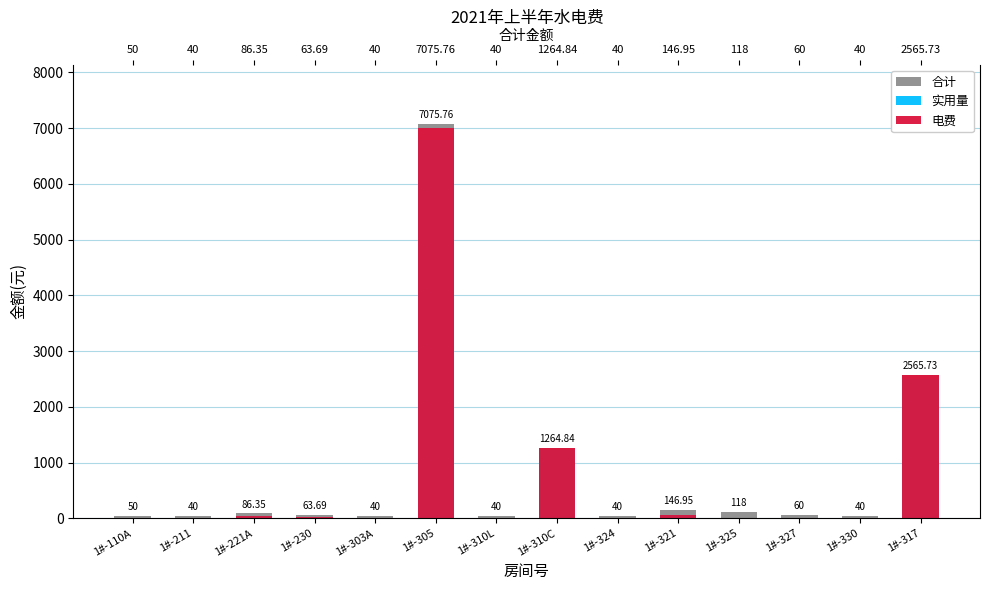

List the series in order of their peak value, lowest first.

实用量, 电费, 合计